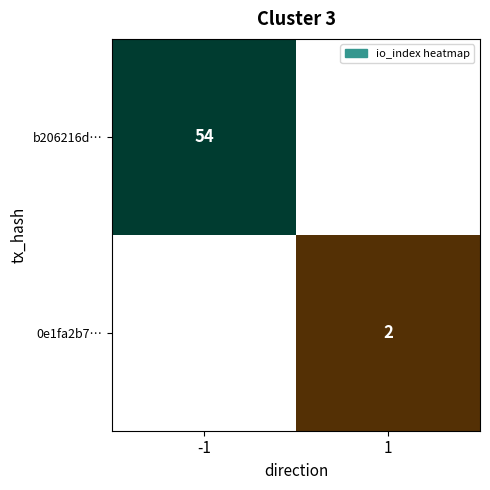

Count the number of categories in the chart.

2